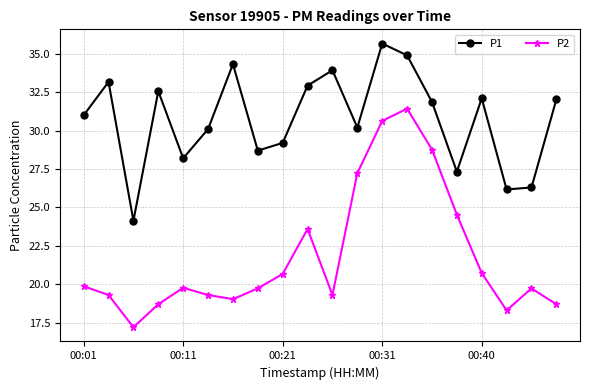

Which series has the widest spread of values?

P2